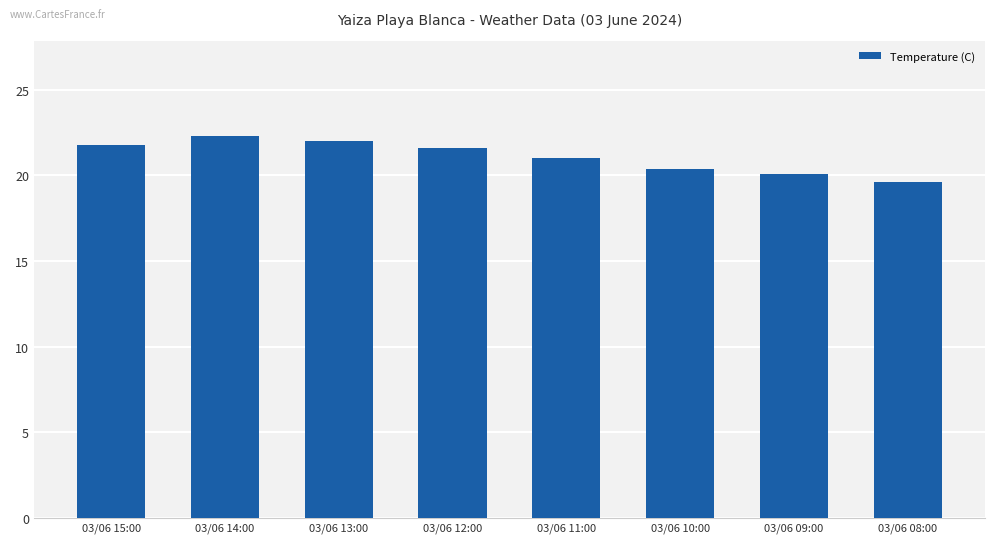

What is the label of the 8th bar from the left?

03/06 08:00